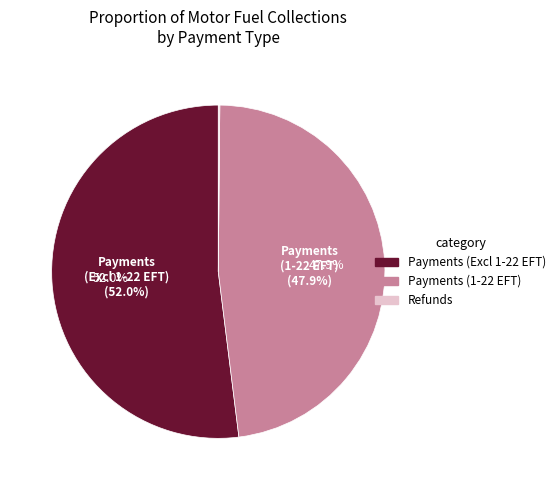

How many segments does this pie chart have?

3